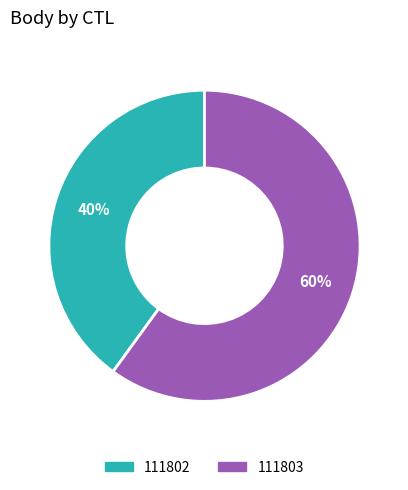

Do 111803 and 111802 together represent more than half of the pie?

Yes